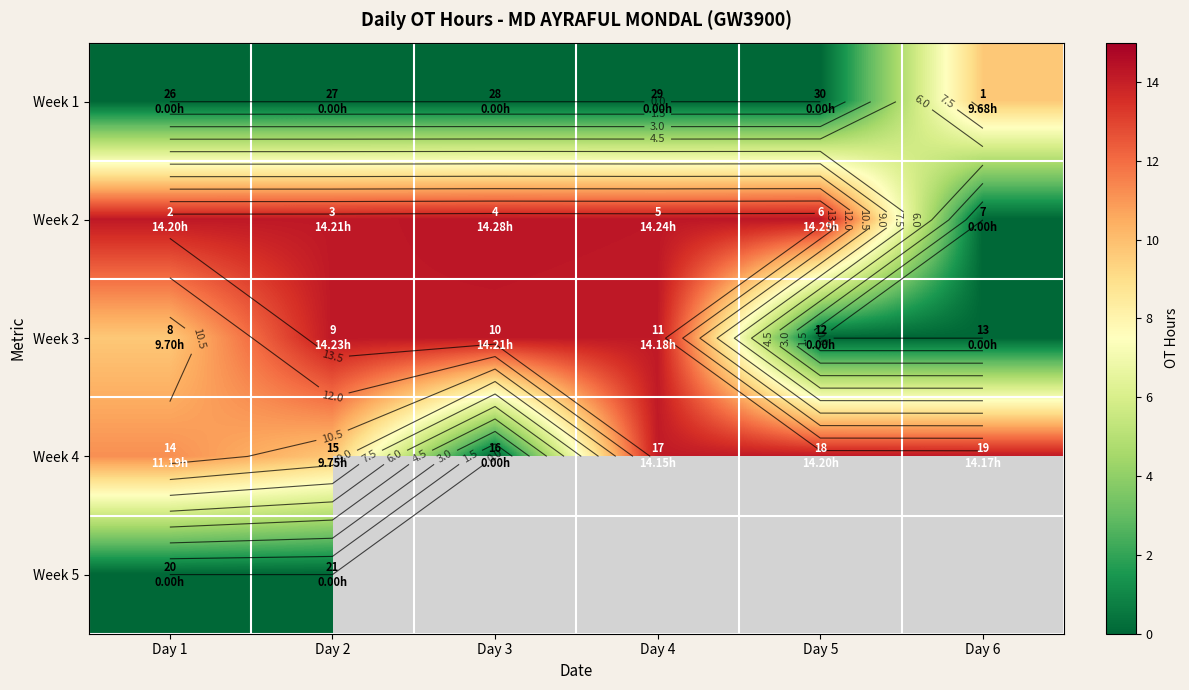

What is the sum of all Week 2 values?

71.2